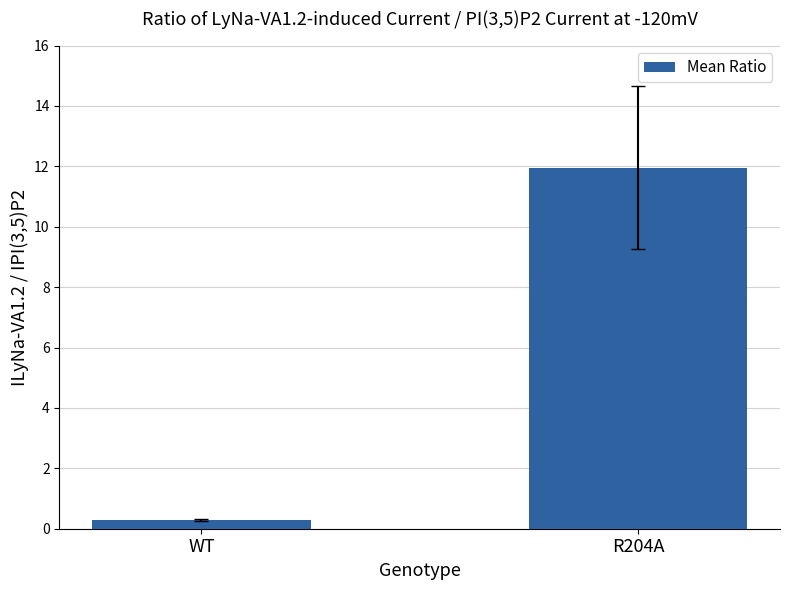

What is the difference between the maximum and minimum values?

11.7